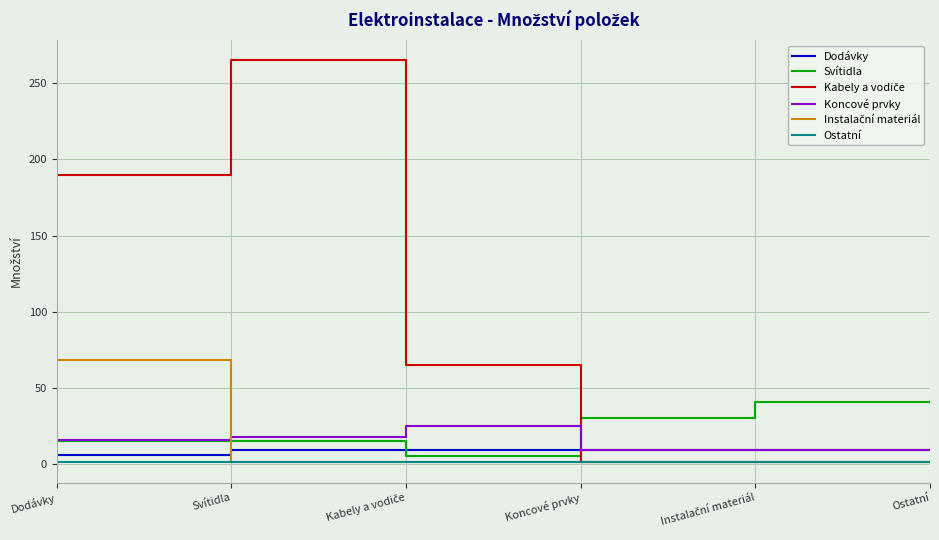

Which category has the highest value across all series?

Svítidla